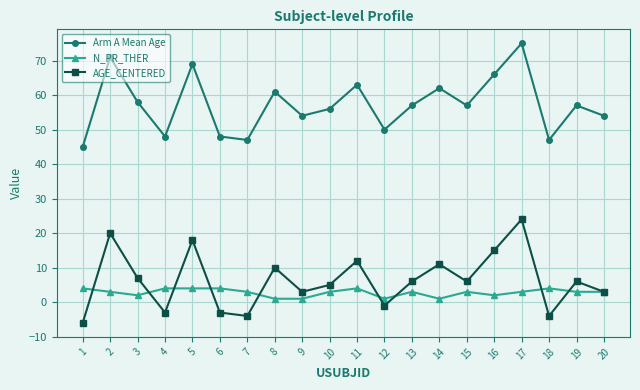

True or false: N_PR_THER has more than 1 interior local peaks.

True